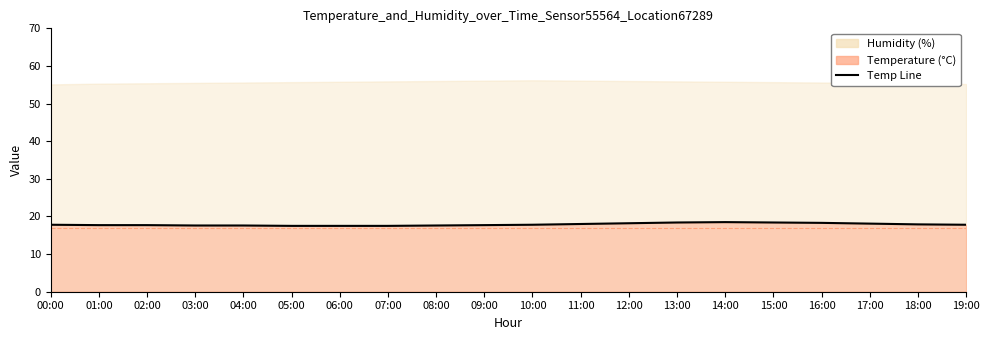

How many lines are shown in the chart?

1